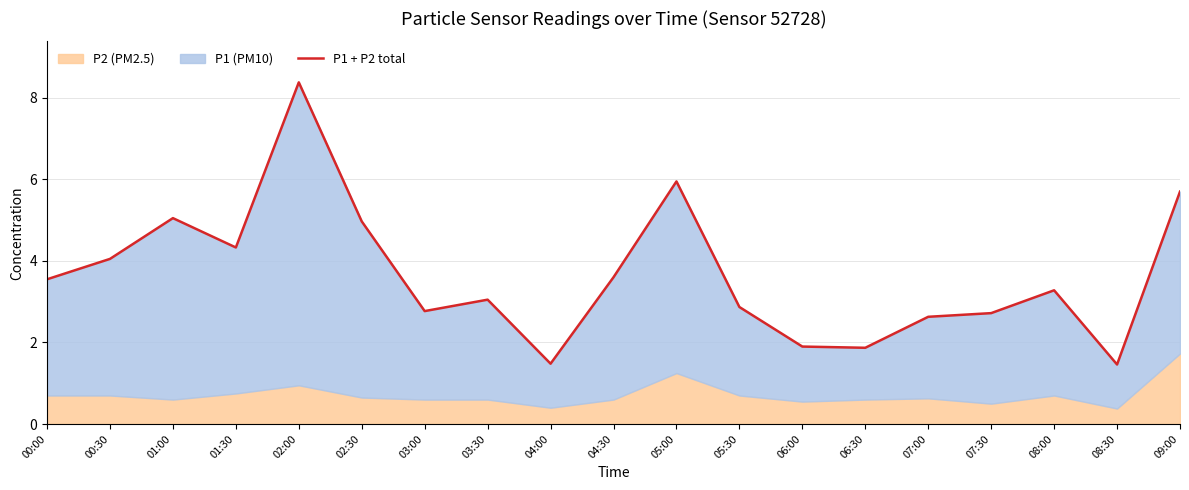

What is the difference between the values at 09:00 and 07:00?

3.1